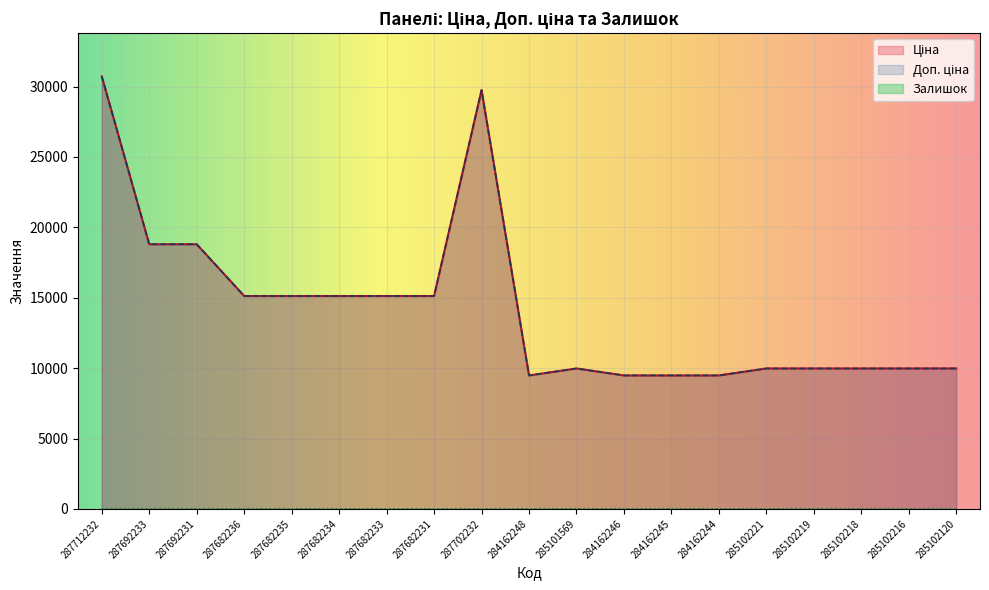

How many data points in Доп. ціна are less than 9974?

4